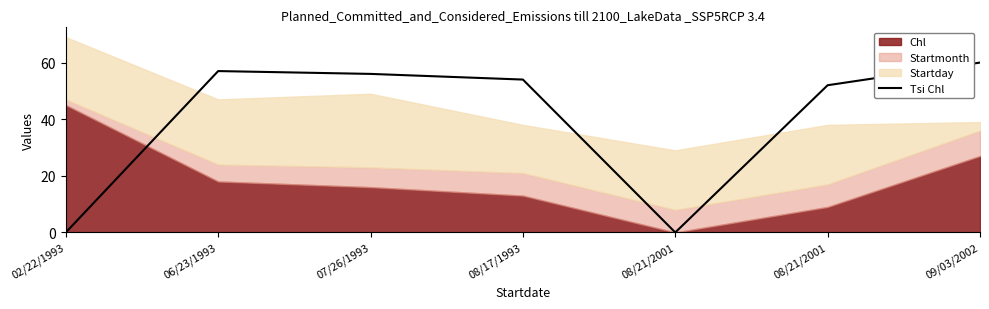

Is it true that the value at 08/21/2001 is -42?

False